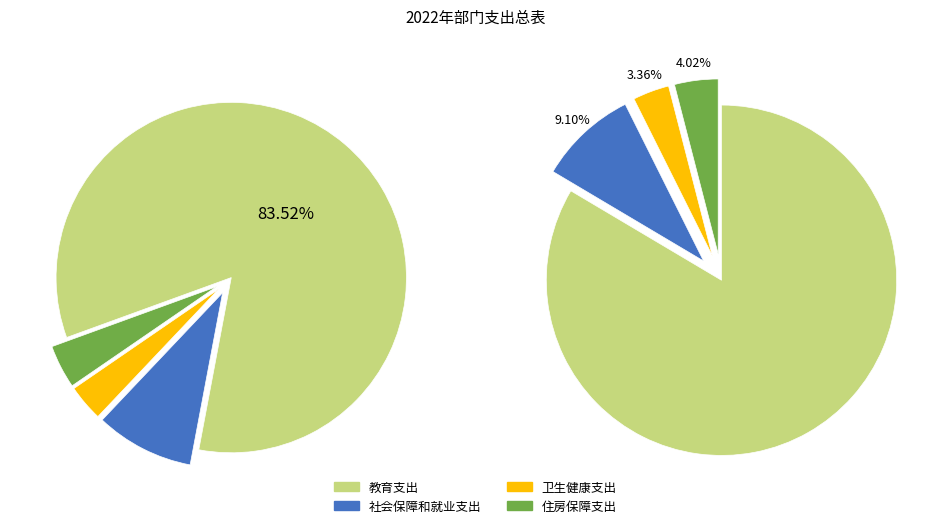

Between 住房保障支出 and 教育支出, which is larger?

教育支出